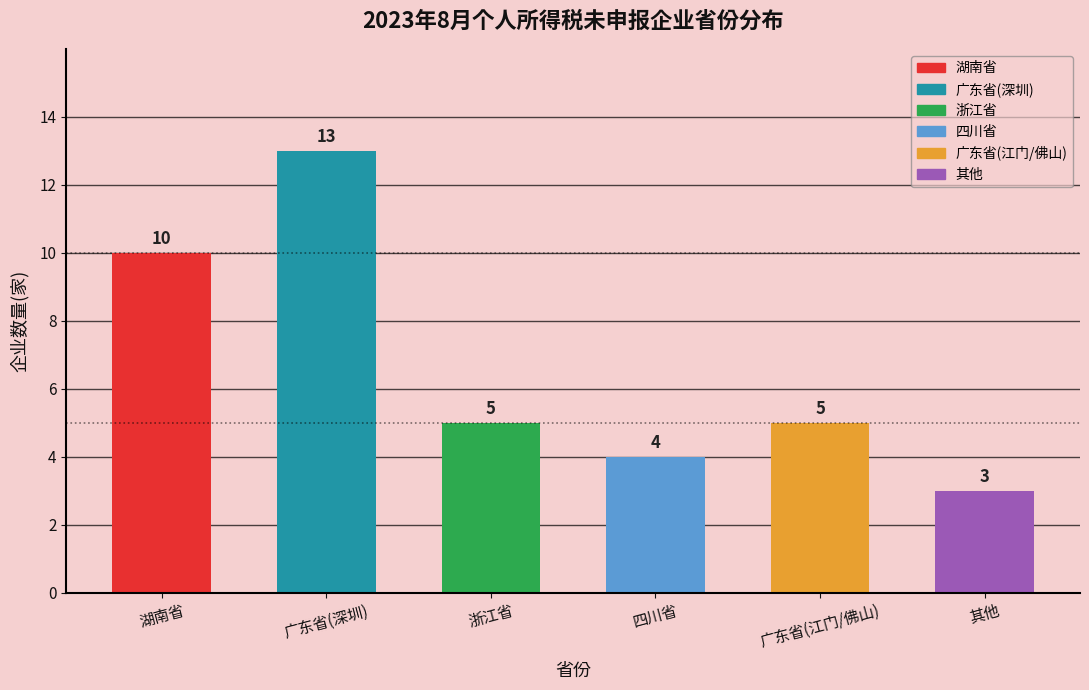

Count the number of data series in this chart.

1